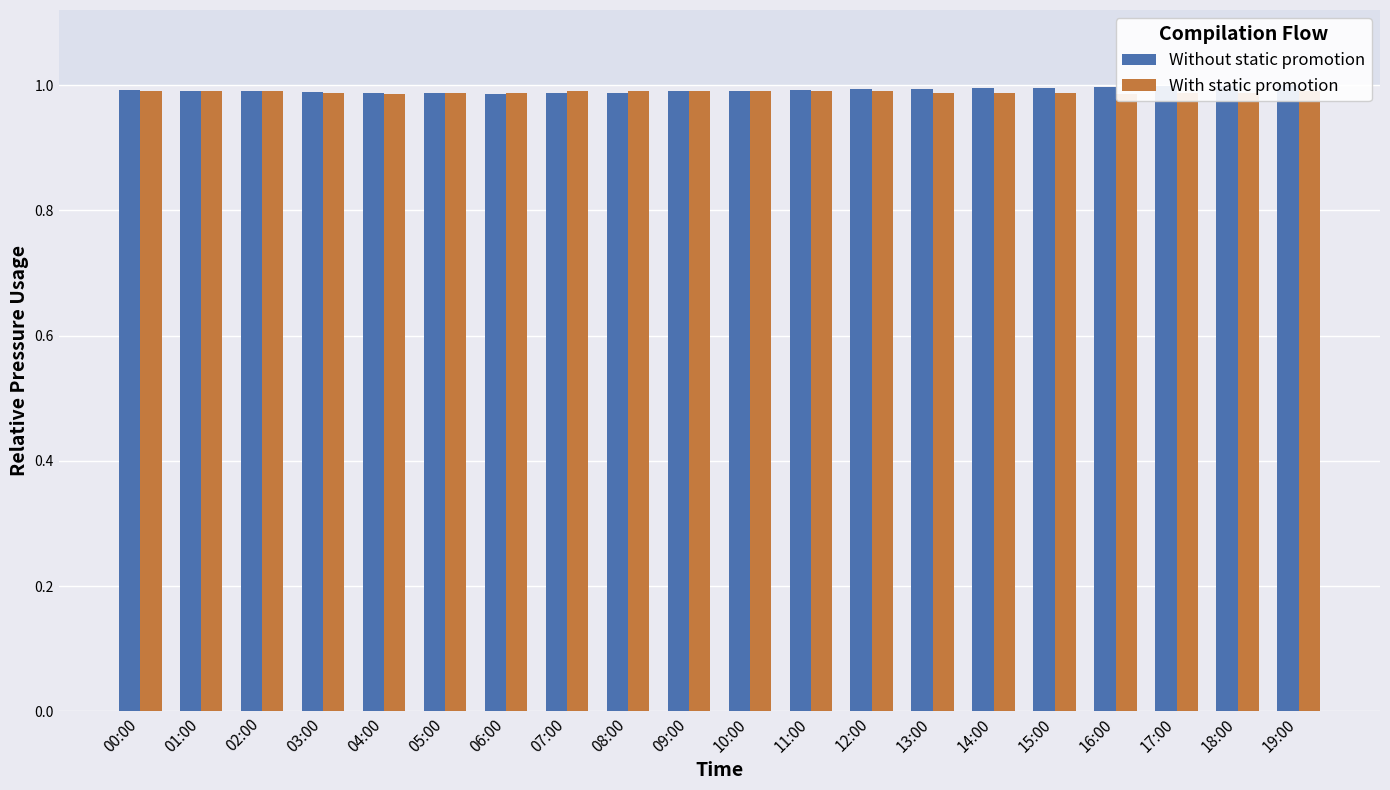

The value of With static promotion at 13:00 is 1.7. True or false?

False